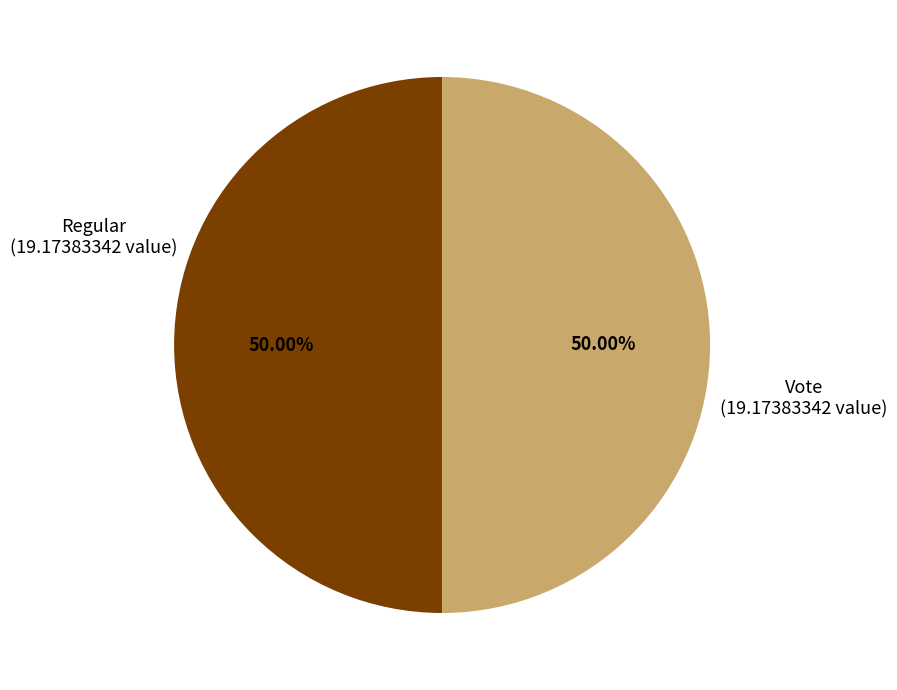

True or false: Vote accounts for 89% of the total.

False